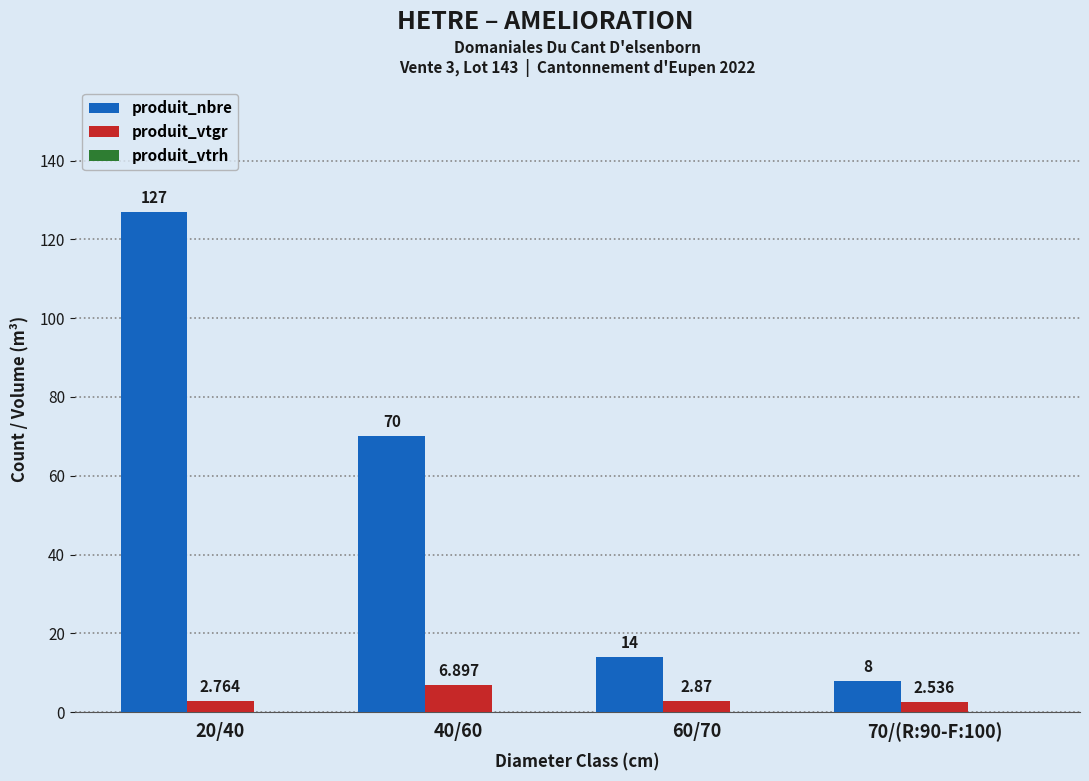

Which series changed the most between 20/40 and 60/70?

produit_nbre